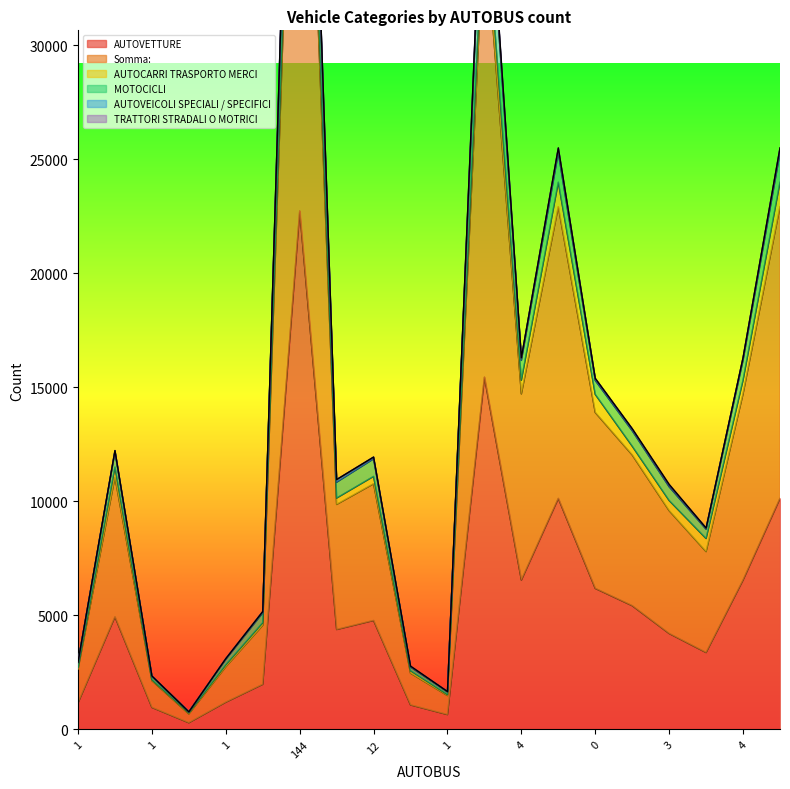

True or false: MOTOCICLI and Somma: intersect in this chart.

False